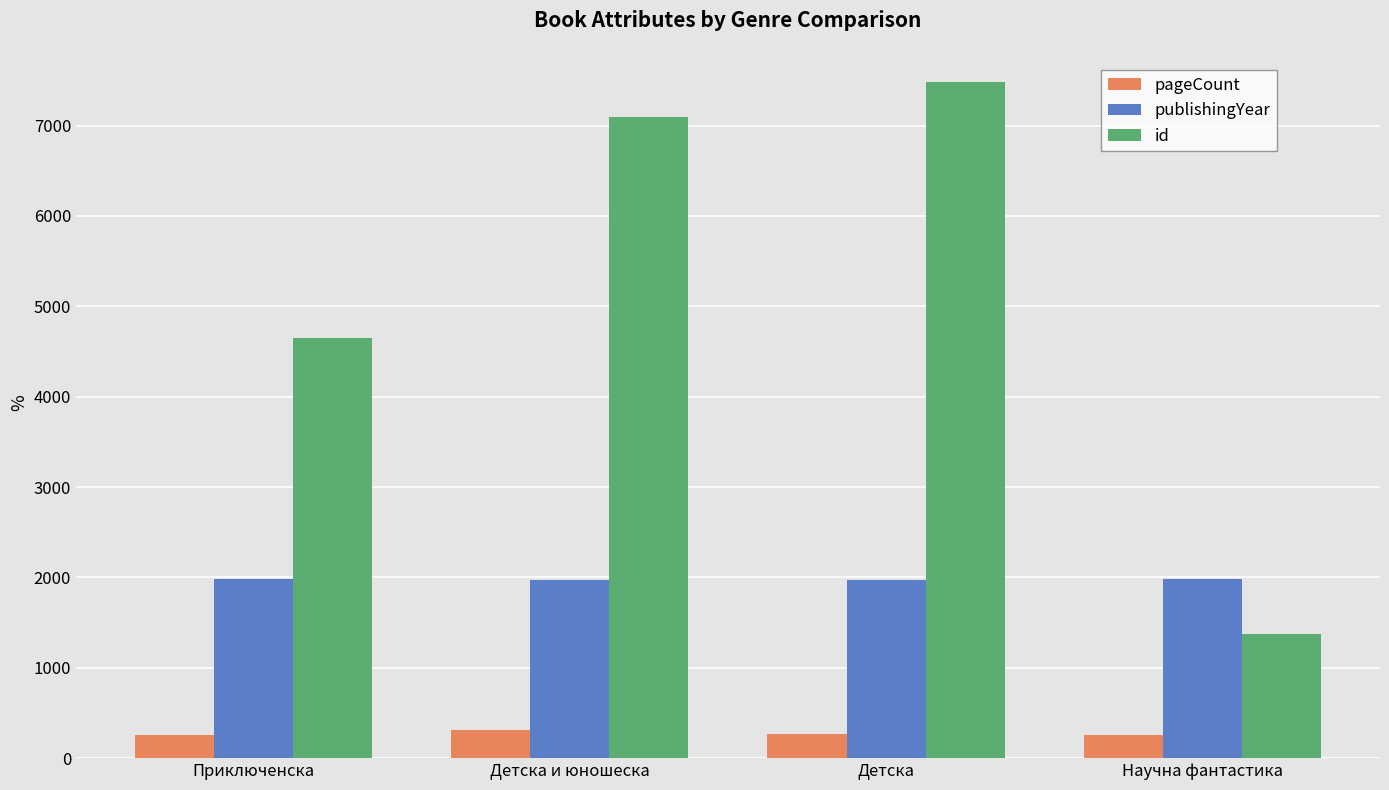

What is the label of the 4th bar from the right?

Приключенска